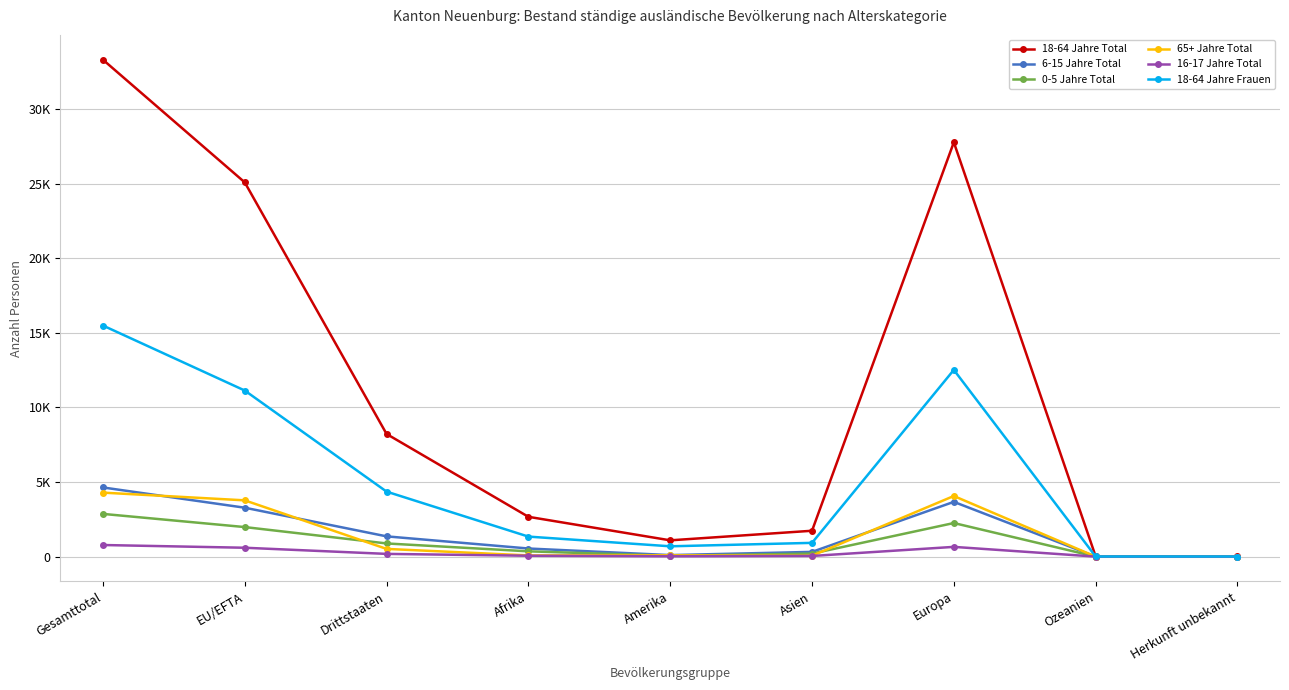

True or false: 65+ Jahre Total has more than 2 interior local peaks.

False